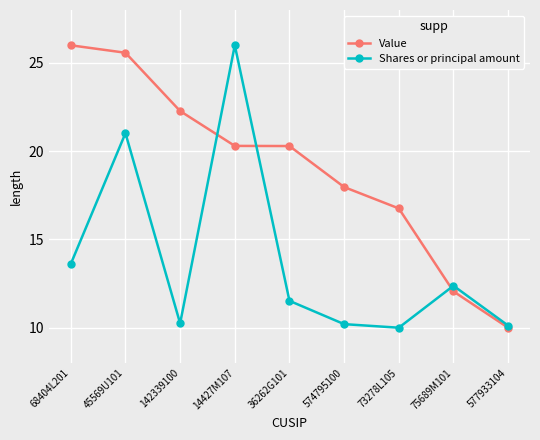

What position from the right is 14427M107?

6